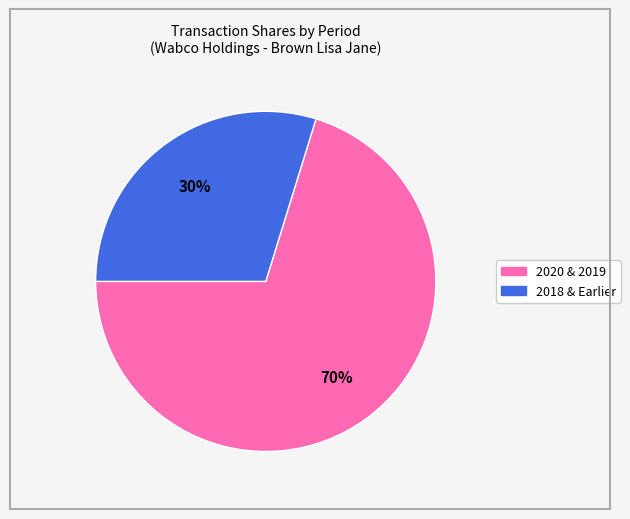

To the nearest percent, what is the difference between the largest and smallest slice percentages?

40%